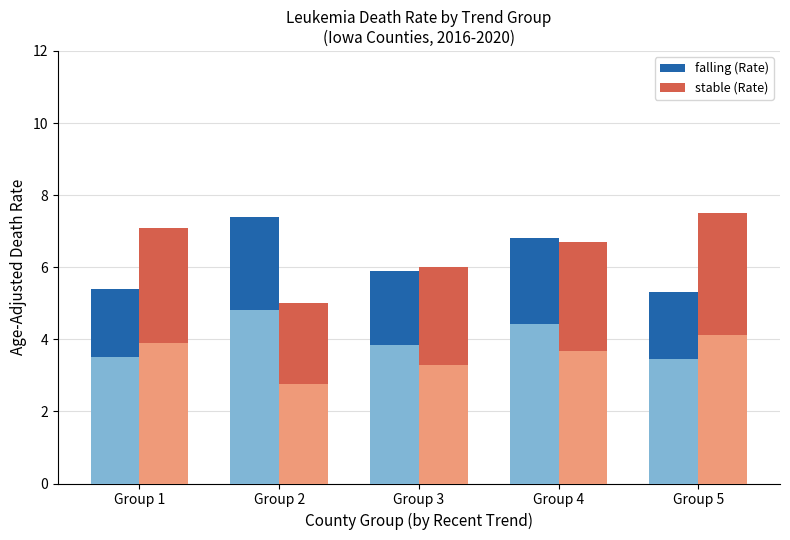

Reading left to right, list all the values displayed in this chart.

falling (Rate): 5.4	7.4	5.9	6.8	5.3
stable (Rate): 7.1	5.0	6.0	6.7	7.5